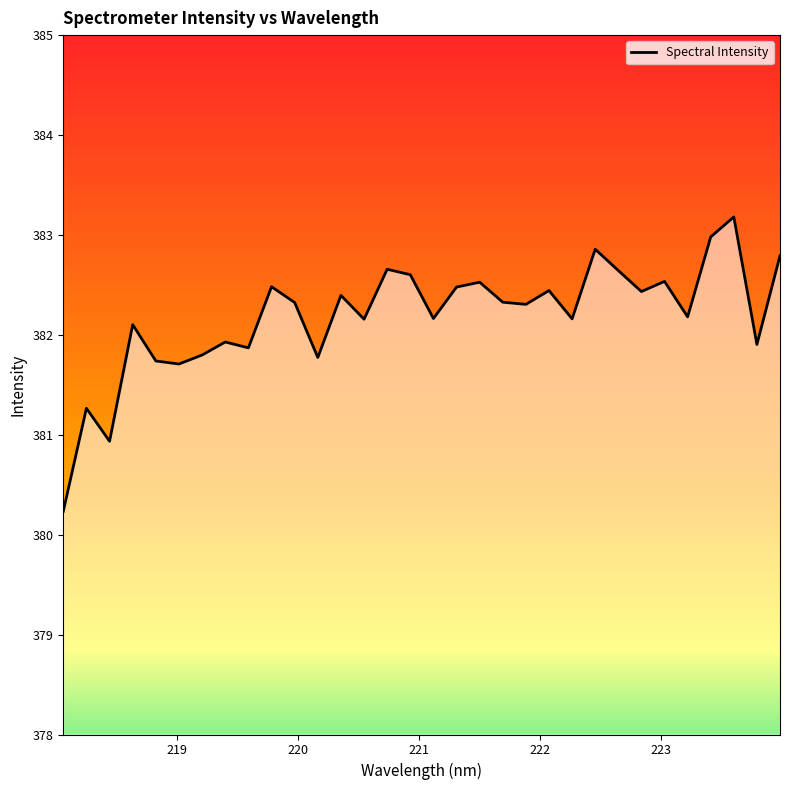

What is the maximum value shown in the chart?

383.2